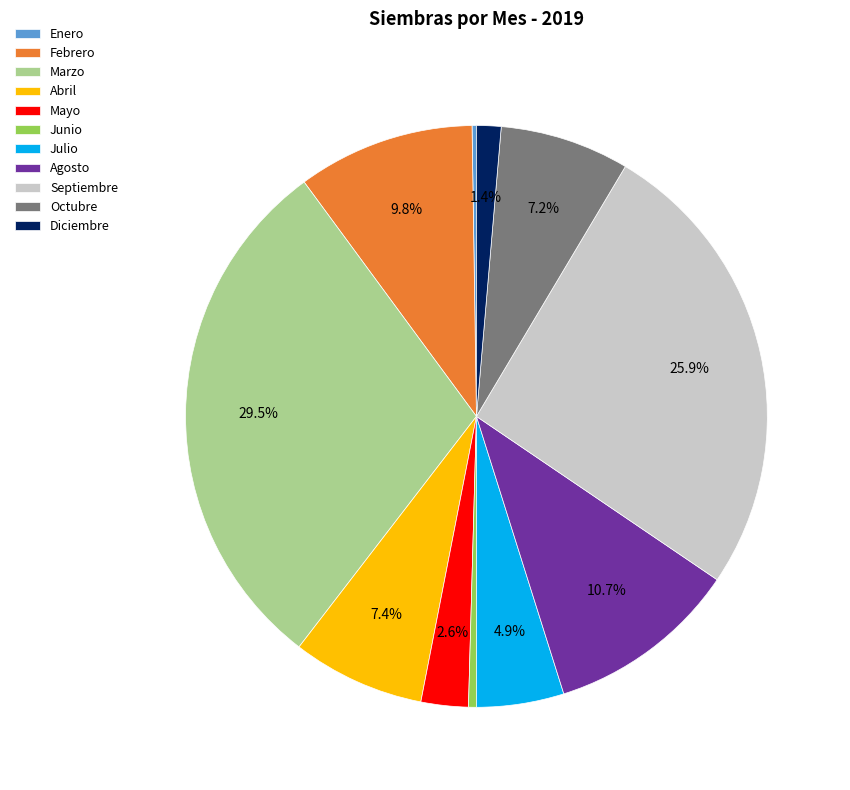

What percentage do Mayo and Marzo together represent?

32.1%